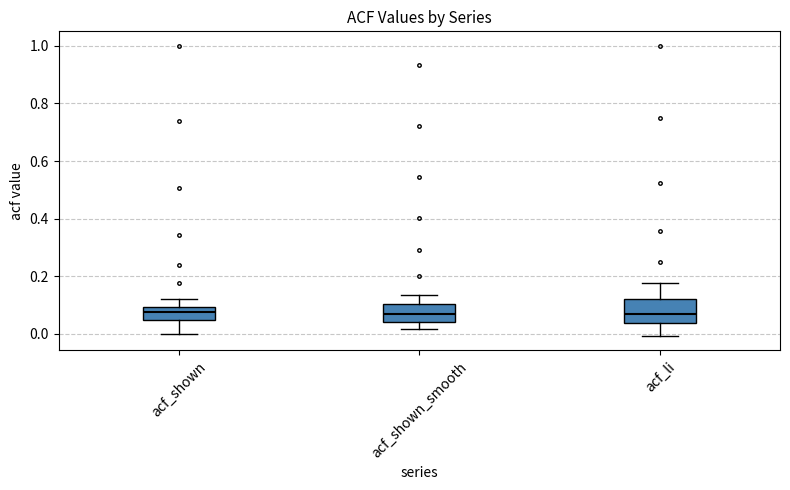

Reading left to right, transcribe this box plot: for each box, give where its median line is, the range the box spans, and where its two whiskers end, as read against the y-axis. The values are not printed on the chart, so give them approximately, as read against the axis.

acf_shown: median 0.08, box 0.04 to 0.10, whiskers 0.00 to 0.12
acf_shown_smooth: median 0.08, box 0.04 to 0.10, whiskers 0.02 to 0.14
acf_li: median 0.06, box 0.04 to 0.12, whiskers 0.00 to 0.18